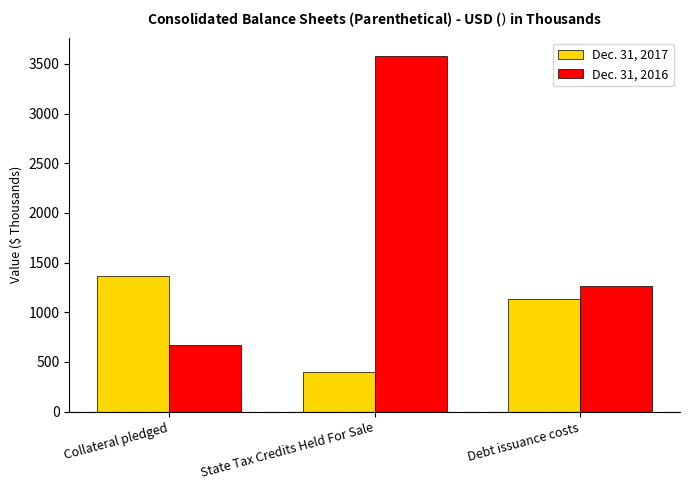

Between Collateral pledged and State Tax Credits Held For Sale, which series saw the biggest shift?

Dec. 31, 2016